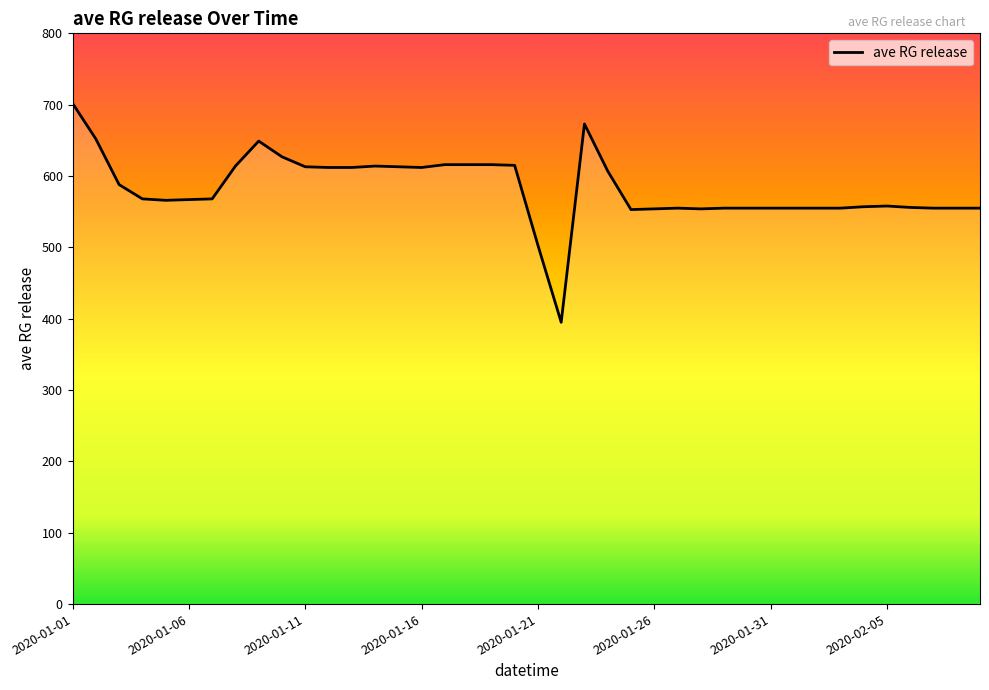

What is the greatest value displayed?

702.0